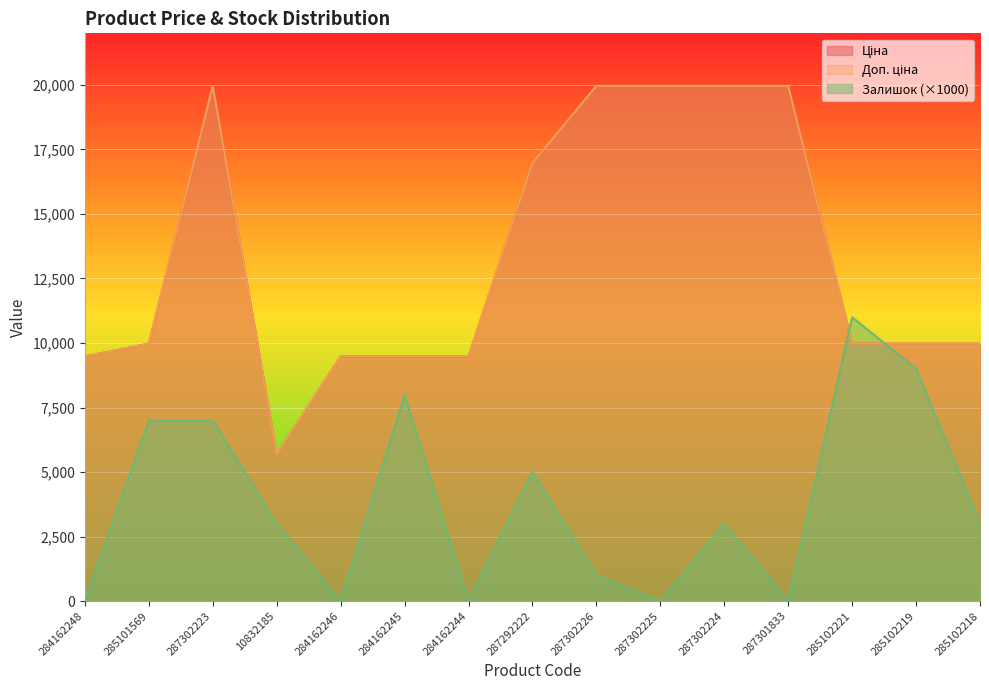

True or false: Доп. ціна has more than 2 points higher than both neighbors.

False